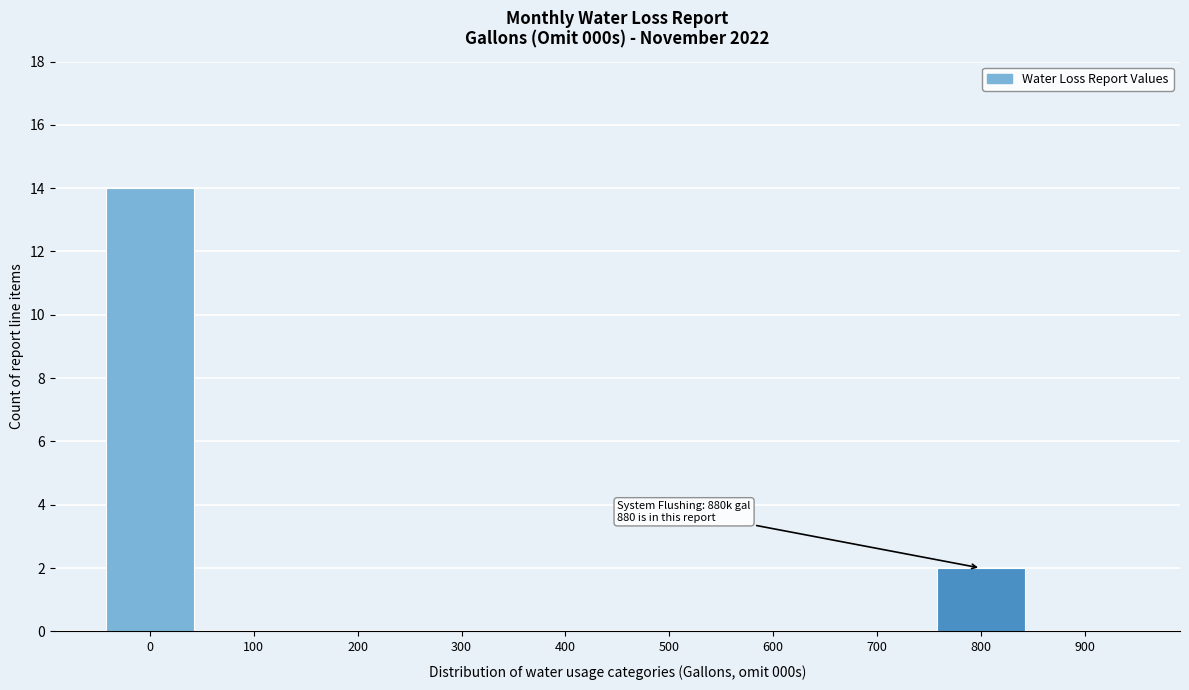

Reading left to right, transcribe all the data shown in this chart.

0=14	100=0	200=0	300=0	400=0	500=0	600=0	700=0	800=2	900=0